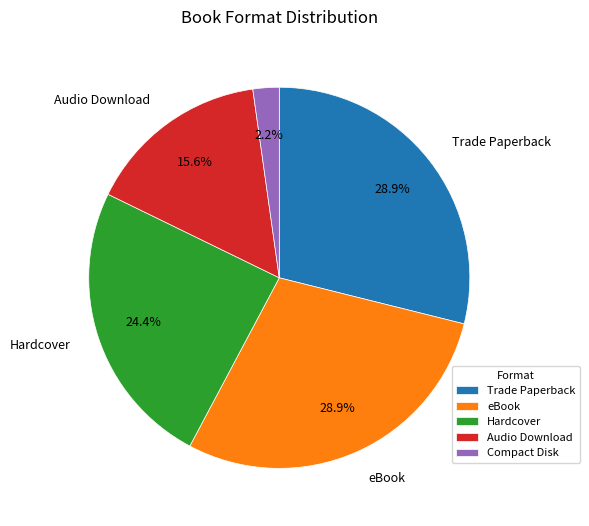

To the nearest percent, what is the difference between the Hardcover and eBook slice percentages?

4%